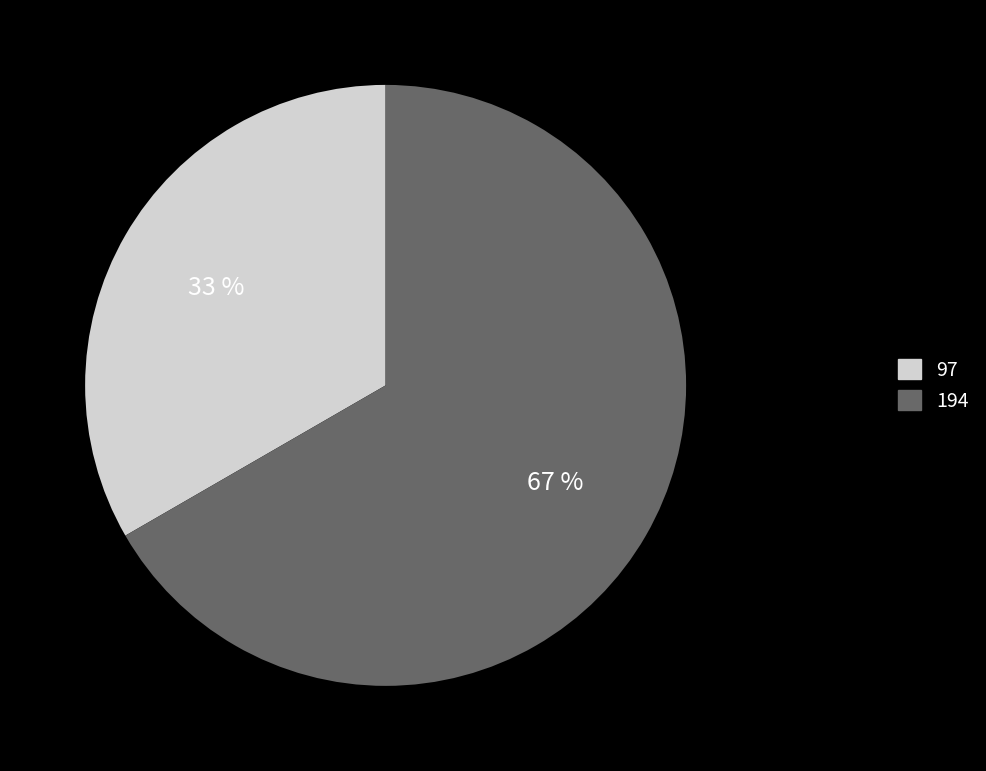

Does any single category account for the majority?

Yes